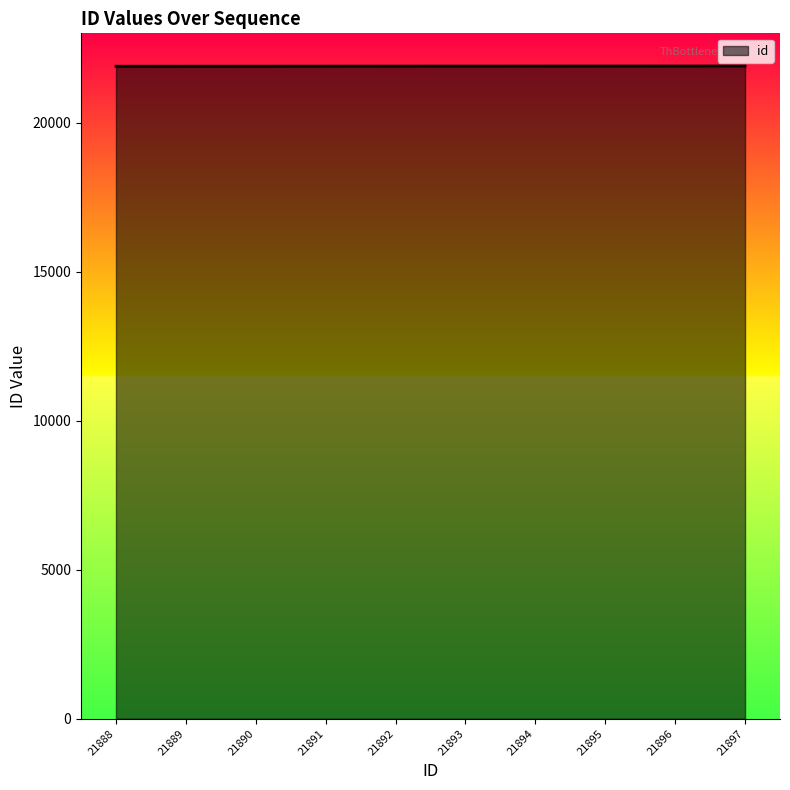

How many values are below 21893?

5